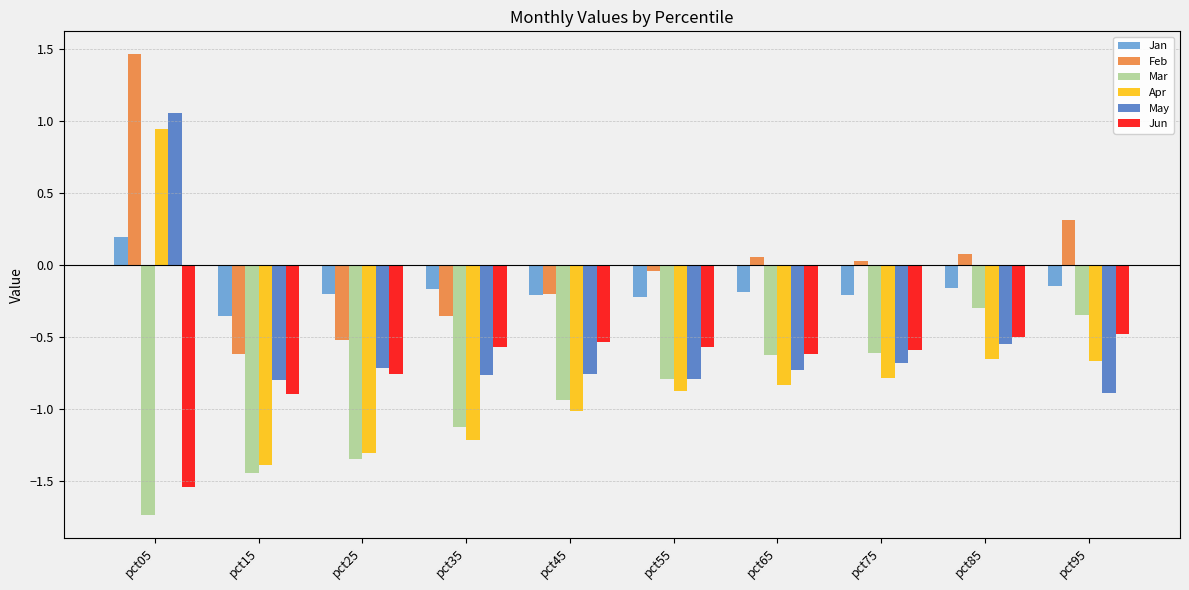

What is the minimum value for Mar?

-1.7